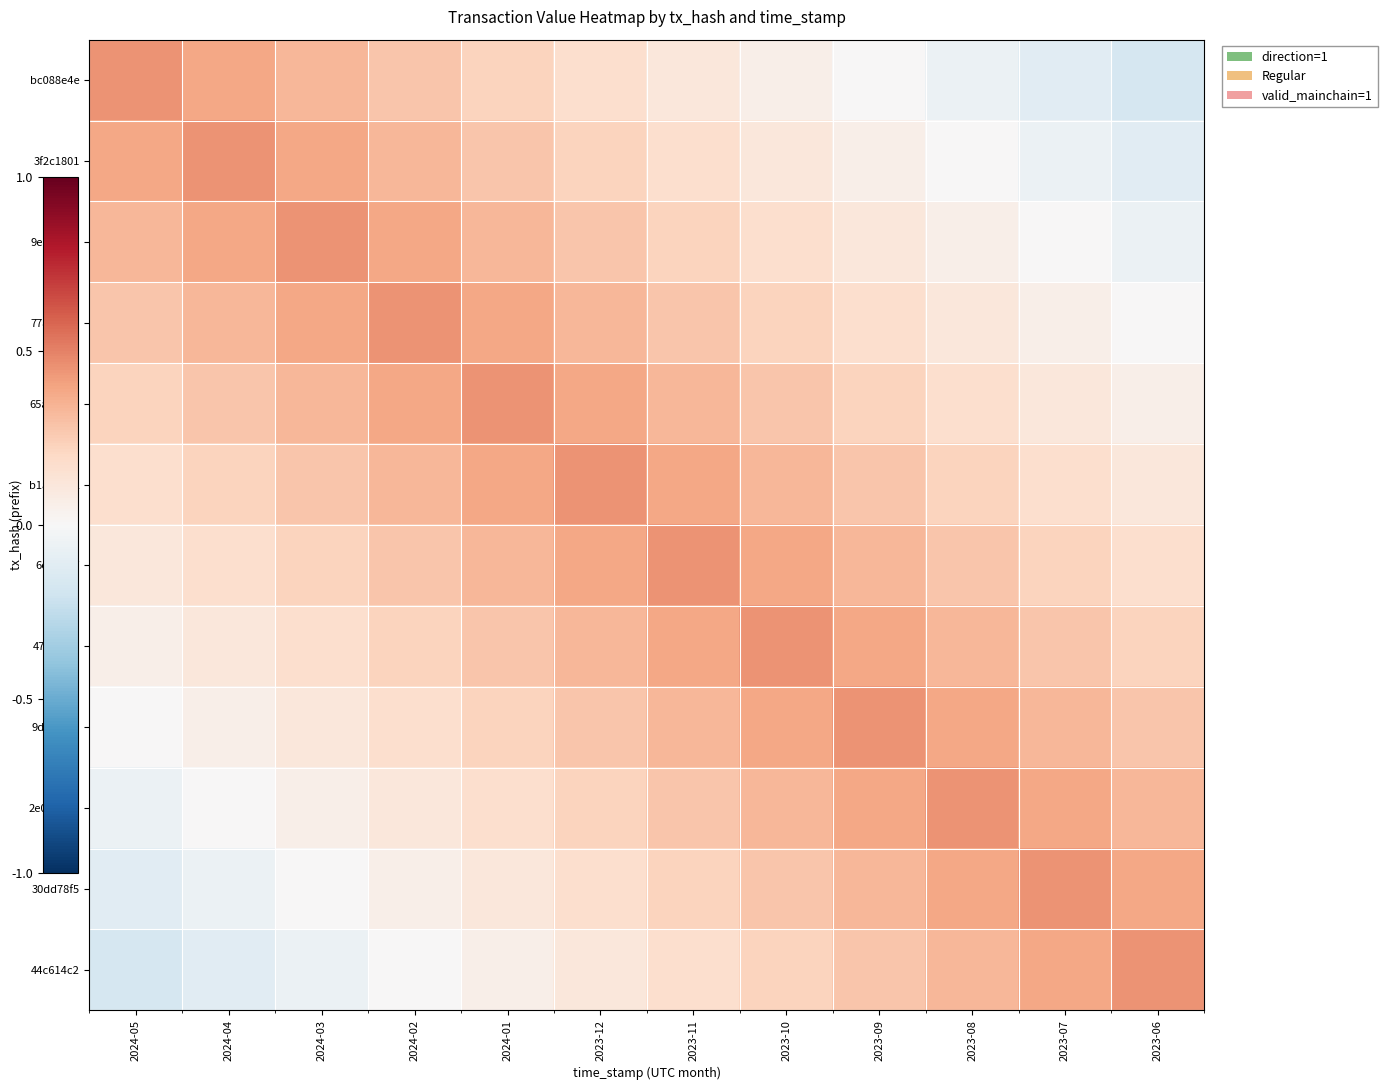

Reading left to right, what are all the values shown in this chart?

bc088e4e: 2024-05=0.4	2024-04=0.4	2024-03=0.3	2024-02=0.3	2024-01=0.2	2023-12=0.2	2023-11=0.1	2023-10=0.1	2023-09=0.0	2023-08=-0.1	2023-07=-0.1	2023-06=-0.2
3f2c1801: 2024-05=0.4	2024-04=0.4	2024-03=0.4	2024-02=0.3	2024-01=0.3	2023-12=0.2	2023-11=0.2	2023-10=0.1	2023-09=0.1	2023-08=0.0	2023-07=-0.1	2023-06=-0.1
9ecdbdf6: 2024-05=0.3	2024-04=0.4	2024-03=0.4	2024-02=0.4	2024-01=0.3	2023-12=0.3	2023-11=0.2	2023-10=0.2	2023-09=0.1	2023-08=0.1	2023-07=0.0	2023-06=-0.1
778a6c99: 2024-05=0.3	2024-04=0.3	2024-03=0.4	2024-02=0.4	2024-01=0.4	2023-12=0.3	2023-11=0.3	2023-10=0.2	2023-09=0.2	2023-08=0.1	2023-07=0.1	2023-06=0.0
65aabcd5: 2024-05=0.2	2024-04=0.3	2024-03=0.3	2024-02=0.4	2024-01=0.4	2023-12=0.4	2023-11=0.3	2023-10=0.3	2023-09=0.2	2023-08=0.2	2023-07=0.1	2023-06=0.1
b1a8d952: 2024-05=0.2	2024-04=0.2	2024-03=0.3	2024-02=0.3	2024-01=0.4	2023-12=0.4	2023-11=0.4	2023-10=0.3	2023-09=0.3	2023-08=0.2	2023-07=0.2	2023-06=0.1
6e02ff77: 2024-05=0.1	2024-04=0.2	2024-03=0.2	2024-02=0.3	2024-01=0.3	2023-12=0.4	2023-11=0.4	2023-10=0.4	2023-09=0.3	2023-08=0.3	2023-07=0.2	2023-06=0.2
47f681c0: 2024-05=0.1	2024-04=0.1	2024-03=0.2	2024-02=0.2	2024-01=0.3	2023-12=0.3	2023-11=0.4	2023-10=0.4	2023-09=0.4	2023-08=0.3	2023-07=0.3	2023-06=0.2
9d644f56: 2024-05=0.0	2024-04=0.1	2024-03=0.1	2024-02=0.2	2024-01=0.2	2023-12=0.3	2023-11=0.3	2023-10=0.4	2023-09=0.4	2023-08=0.4	2023-07=0.3	2023-06=0.3
2e0db657: 2024-05=-0.1	2024-04=0.0	2024-03=0.1	2024-02=0.1	2024-01=0.2	2023-12=0.2	2023-11=0.3	2023-10=0.3	2023-09=0.4	2023-08=0.4	2023-07=0.4	2023-06=0.3
30dd78f5: 2024-05=-0.1	2024-04=-0.1	2024-03=0.0	2024-02=0.1	2024-01=0.1	2023-12=0.2	2023-11=0.2	2023-10=0.3	2023-09=0.3	2023-08=0.4	2023-07=0.4	2023-06=0.4
44c614c2: 2024-05=-0.2	2024-04=-0.1	2024-03=-0.1	2024-02=0.0	2024-01=0.1	2023-12=0.1	2023-11=0.2	2023-10=0.2	2023-09=0.3	2023-08=0.3	2023-07=0.4	2023-06=0.4